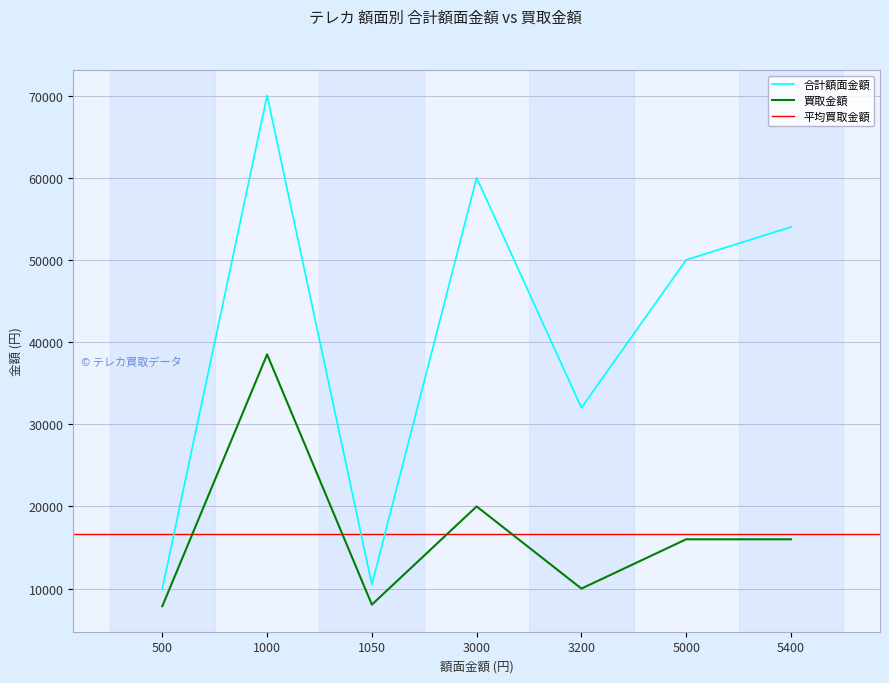

Where is 合計額面金額 nearest to the value 40000?

3200